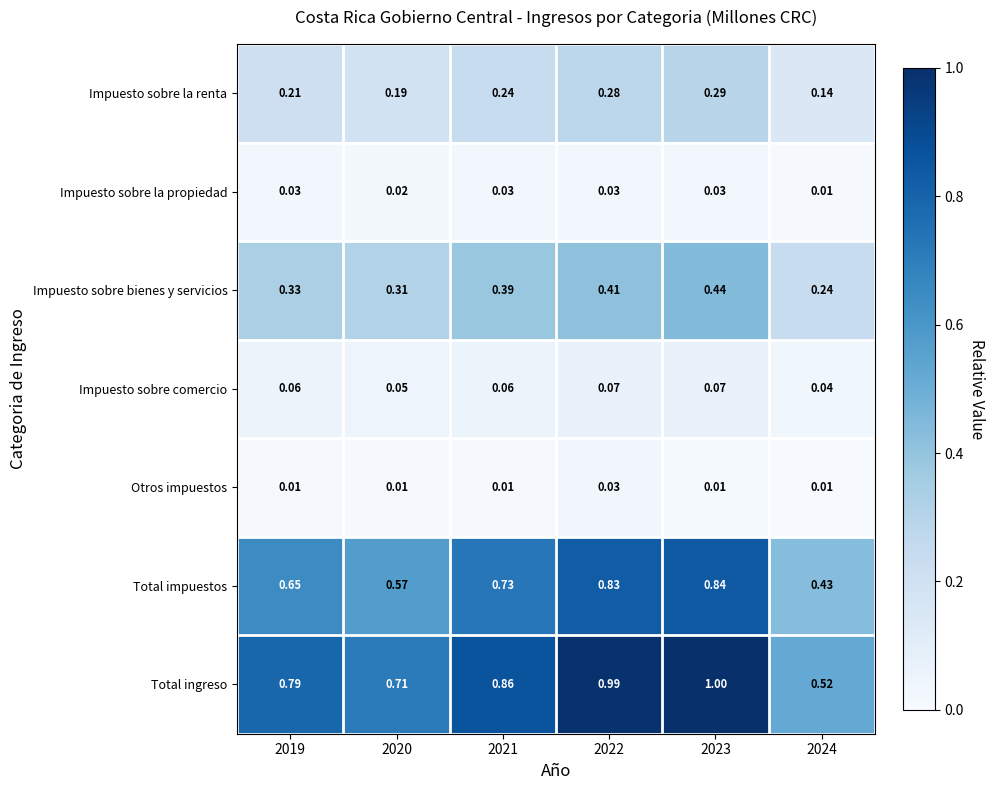

What is the spread (max minus min) of values at 2022?

1.0